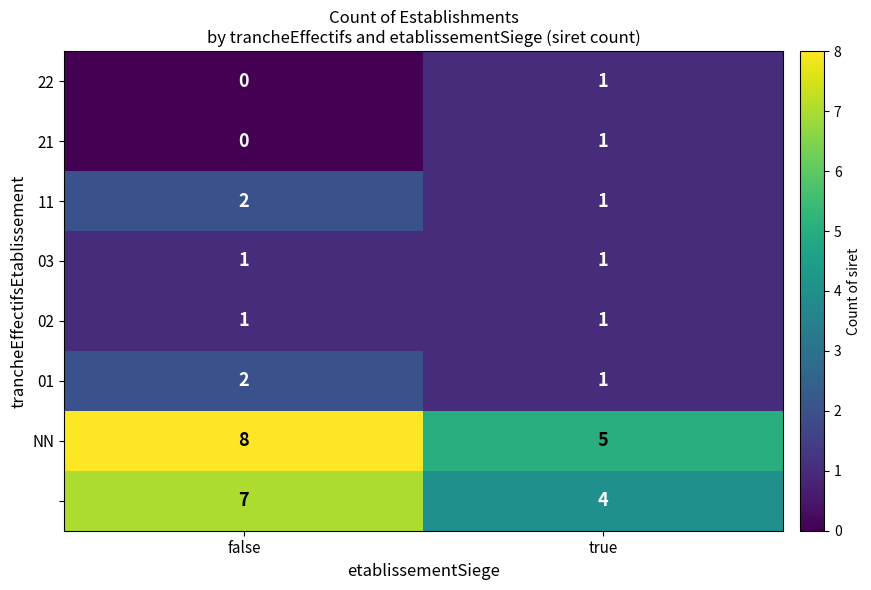

Which category has the lowest value across all series?

false